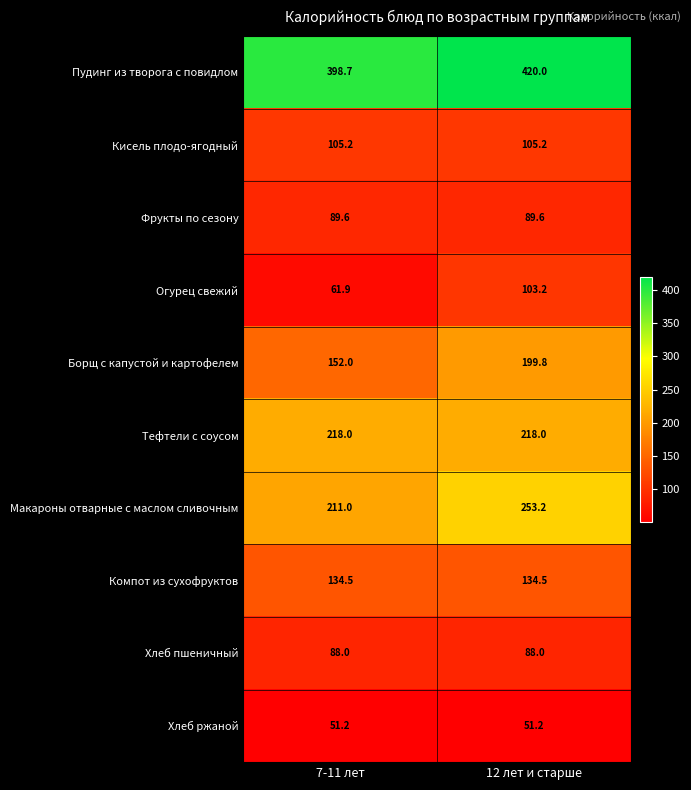

What is the approximate value of Огурец свежий at 12 лет и старше?

103.2